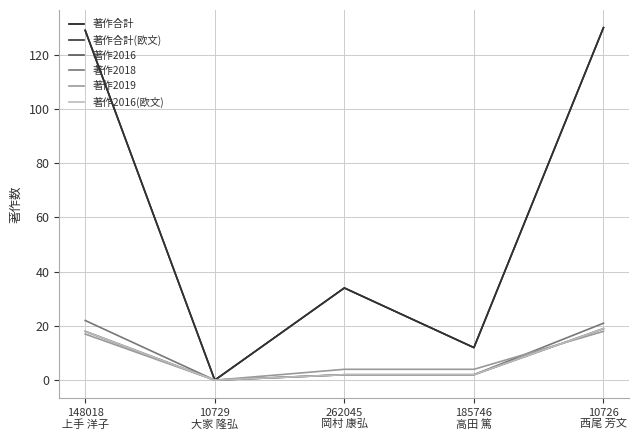

What is the sum of the 著作2019 values at 185746
高田 篤 and 262045
岡村 康弘?

8